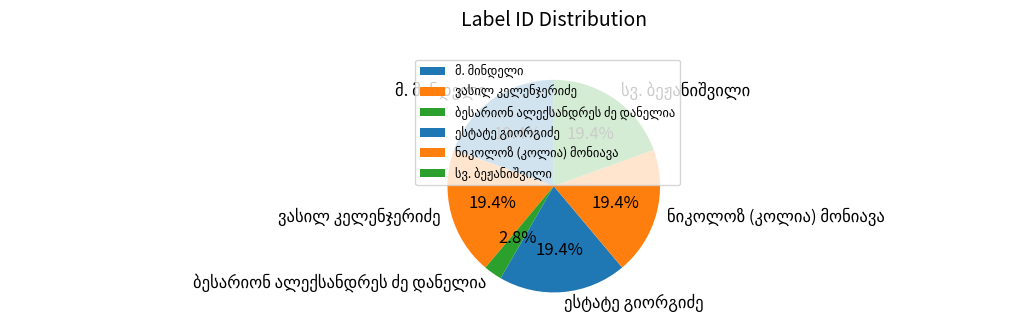

Does any single category account for the majority?

No